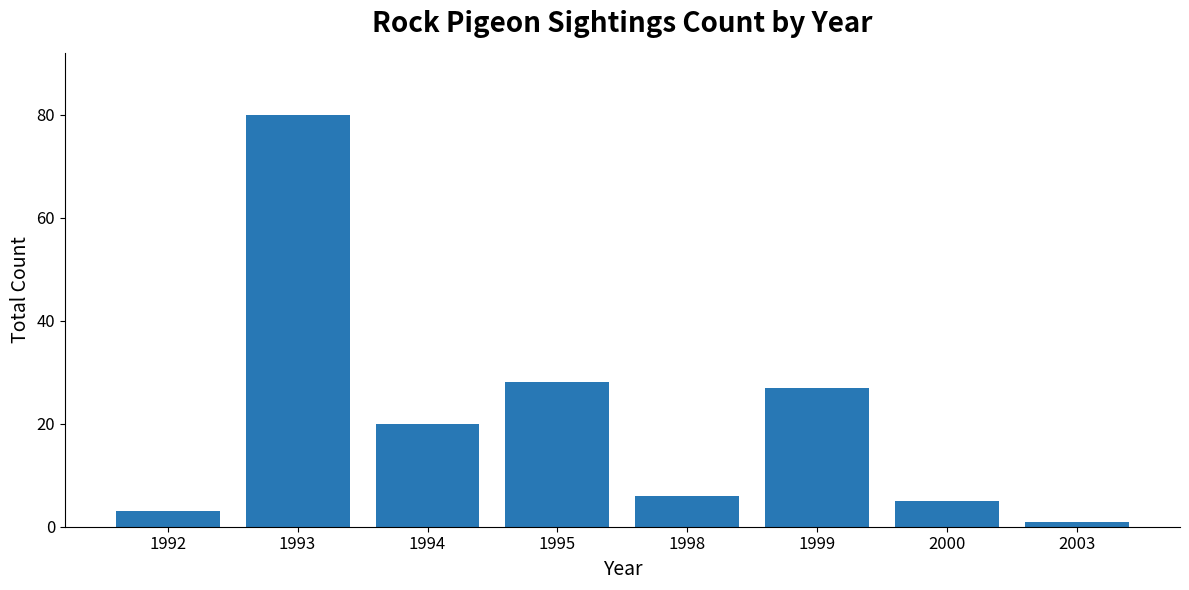

What is the difference between the values at 1998 and 1992?

3